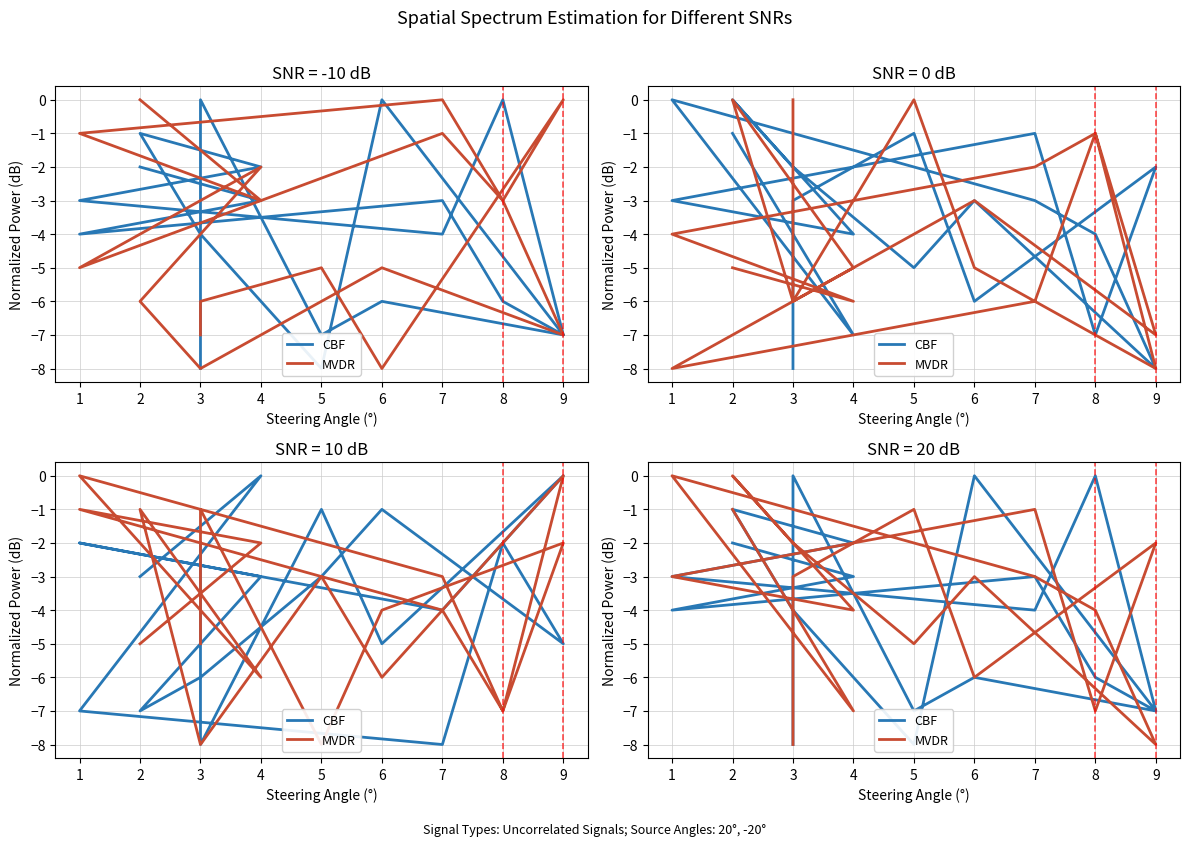

How many interior local peaks does the CBF series have?

6